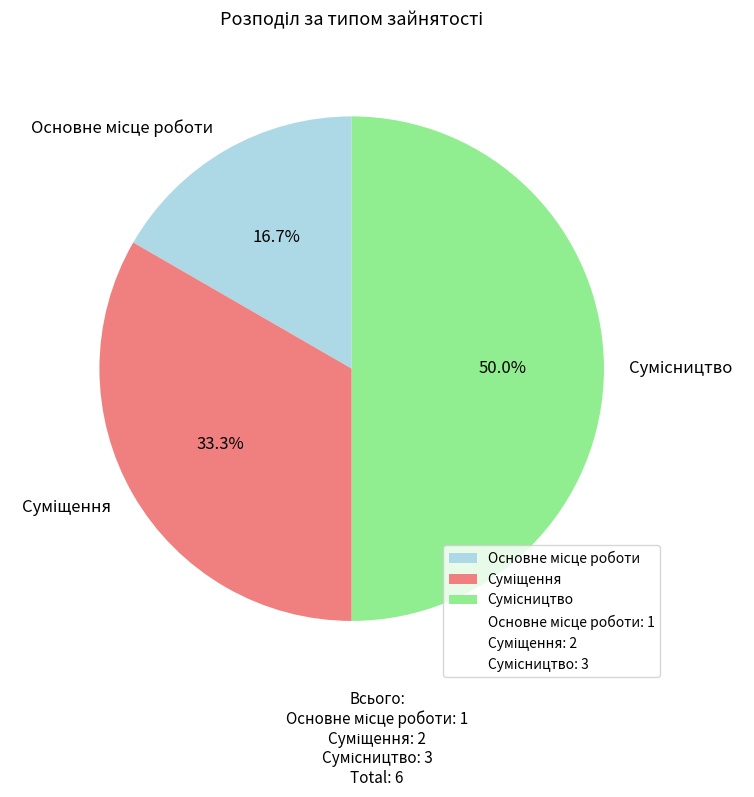

Which category has the biggest portion of the pie?

Сумісництво